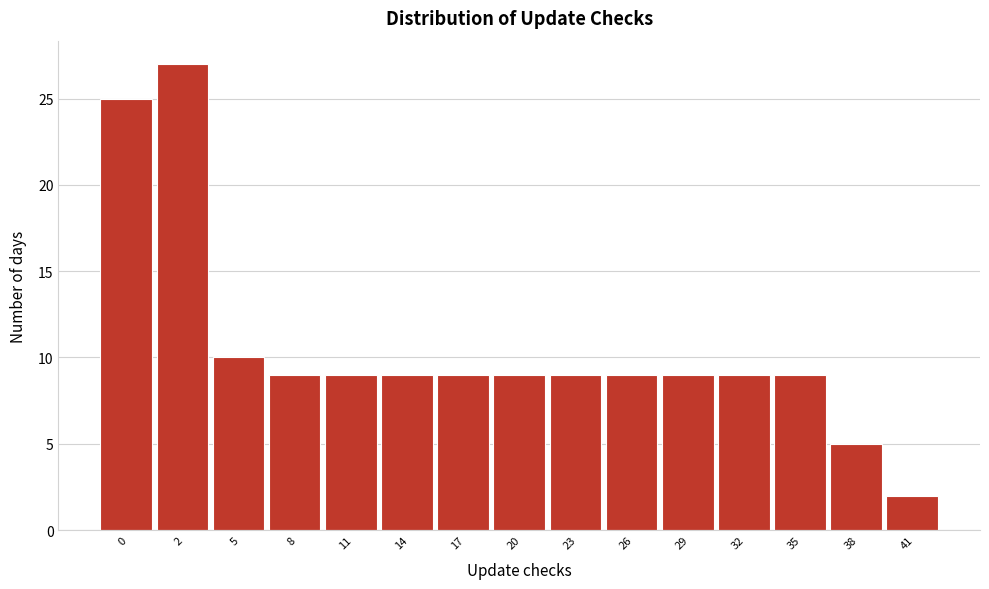

Reading left to right, extract all data points from this chart.

25	27	10	9	9	9	9	9	9	9	9	9	9	5	2